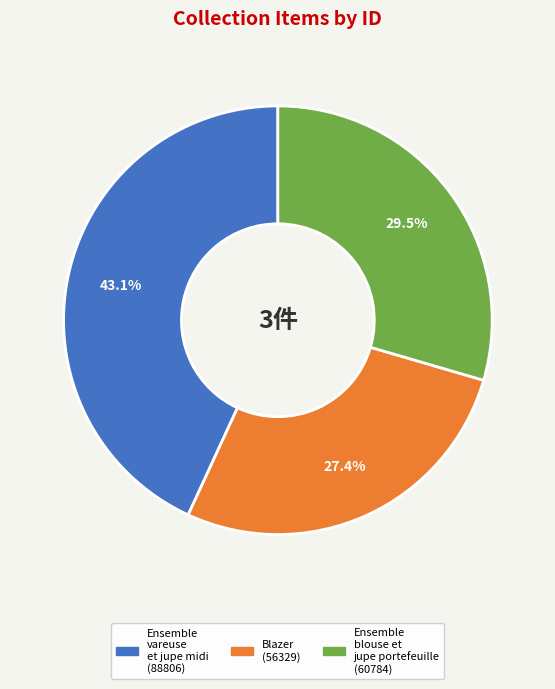

Do Blazer and Ensemble blouse et jupe portefeuille together represent more than half of the pie?

Yes